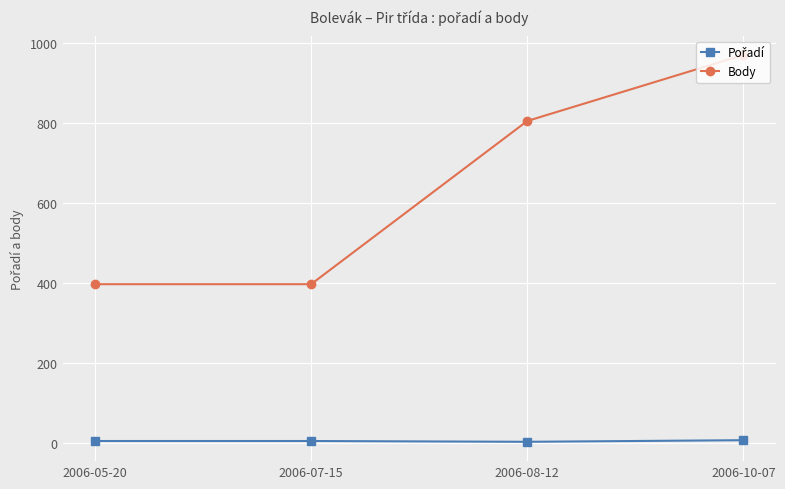

What is the difference between the highest and lowest values at 2006-10-07?

963